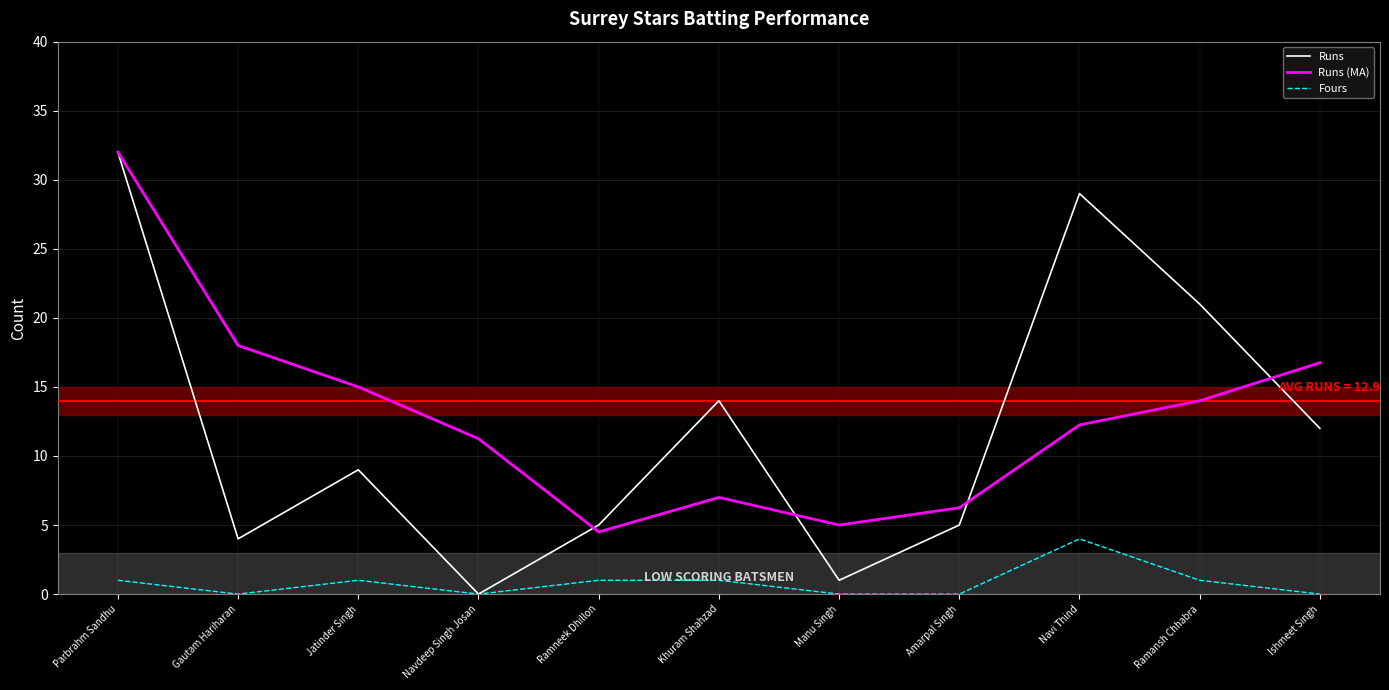

At Jatinder Singh, list the series in order from smallest to largest.

Fours, Runs, Runs (MA)